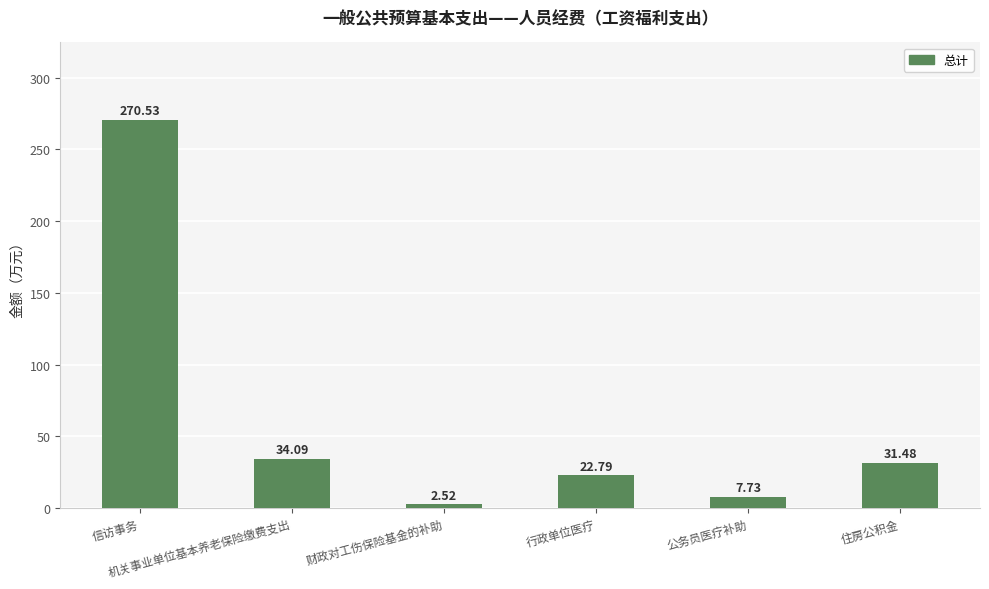

Is it true that the value at 机关事业单位基本养老保险缴费支出 is 21.0?

False